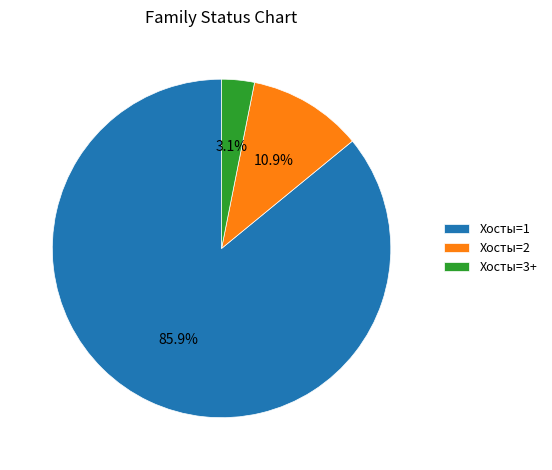

Count the number of slices in the pie.

3